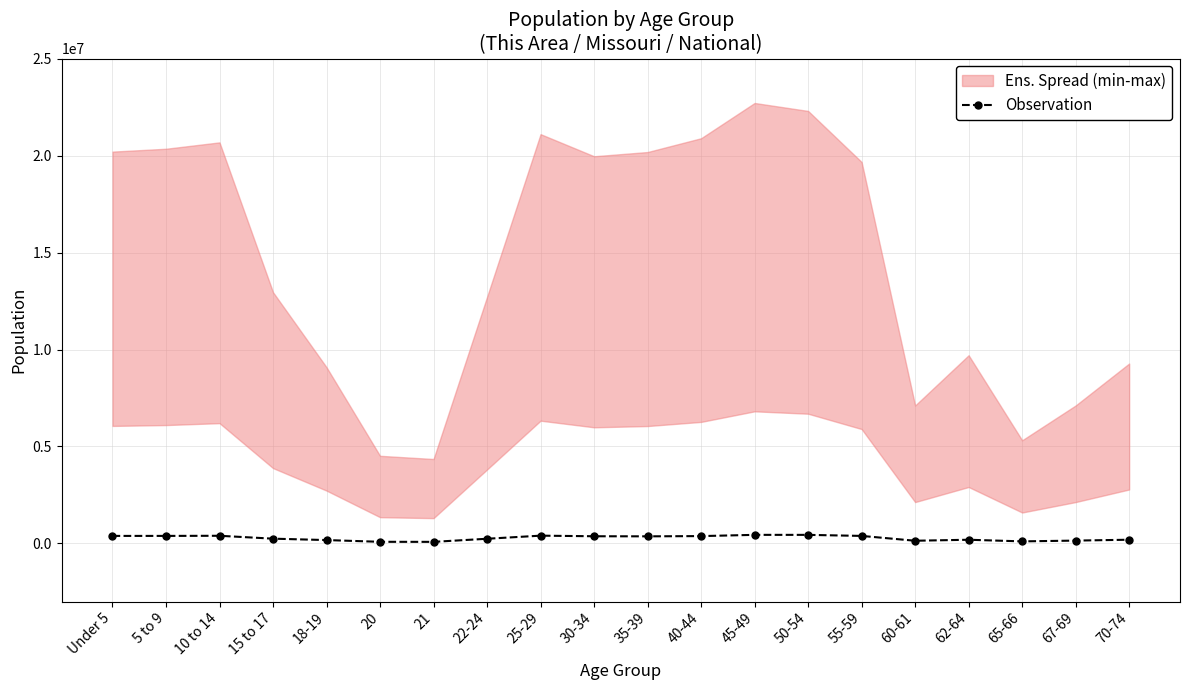

The value at 20 is 132591. True or false?

False